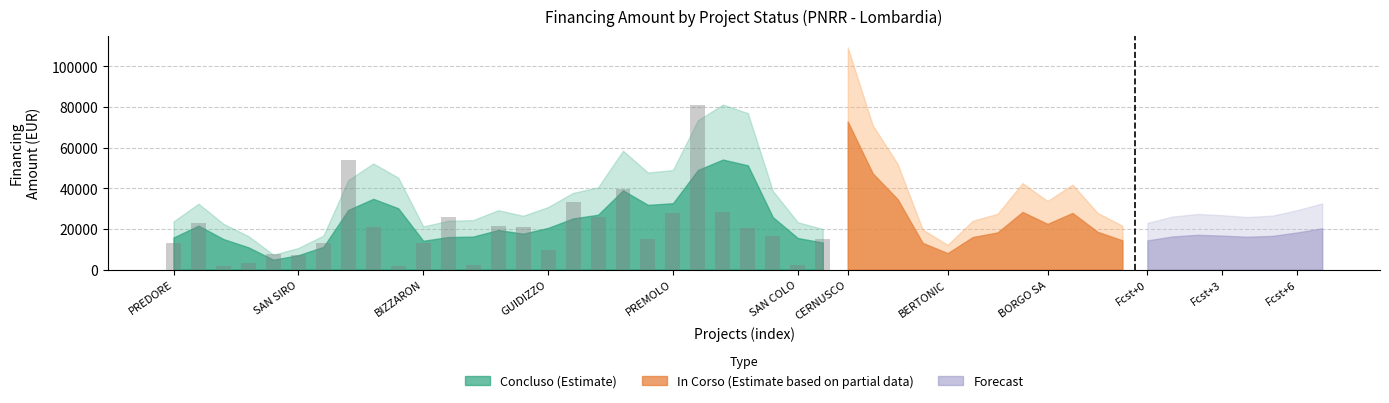

What is the value of the 8th bar from the left?

53810.0